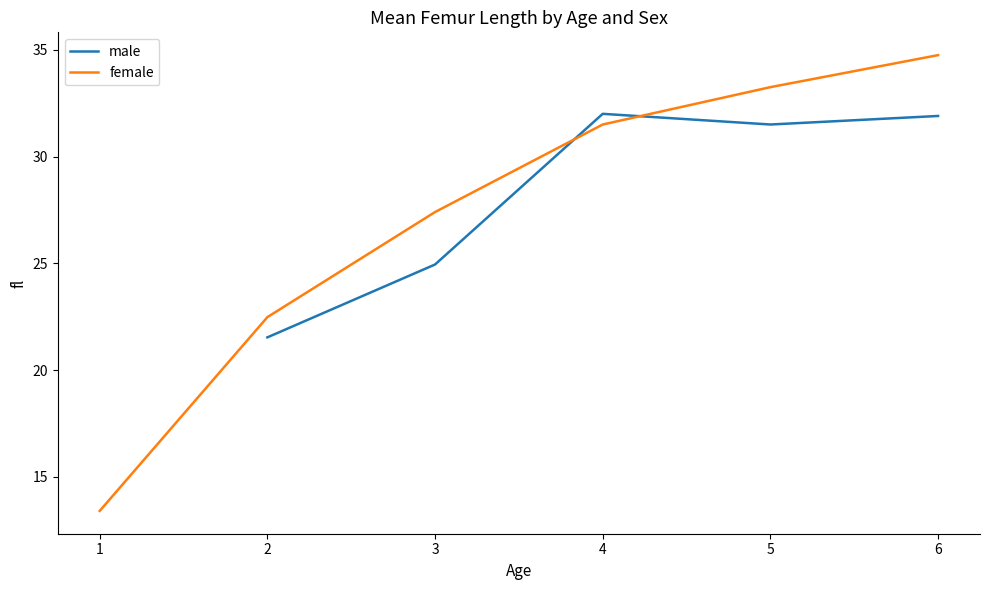

Rank the series by their maximum value, from lowest to highest.

male, female